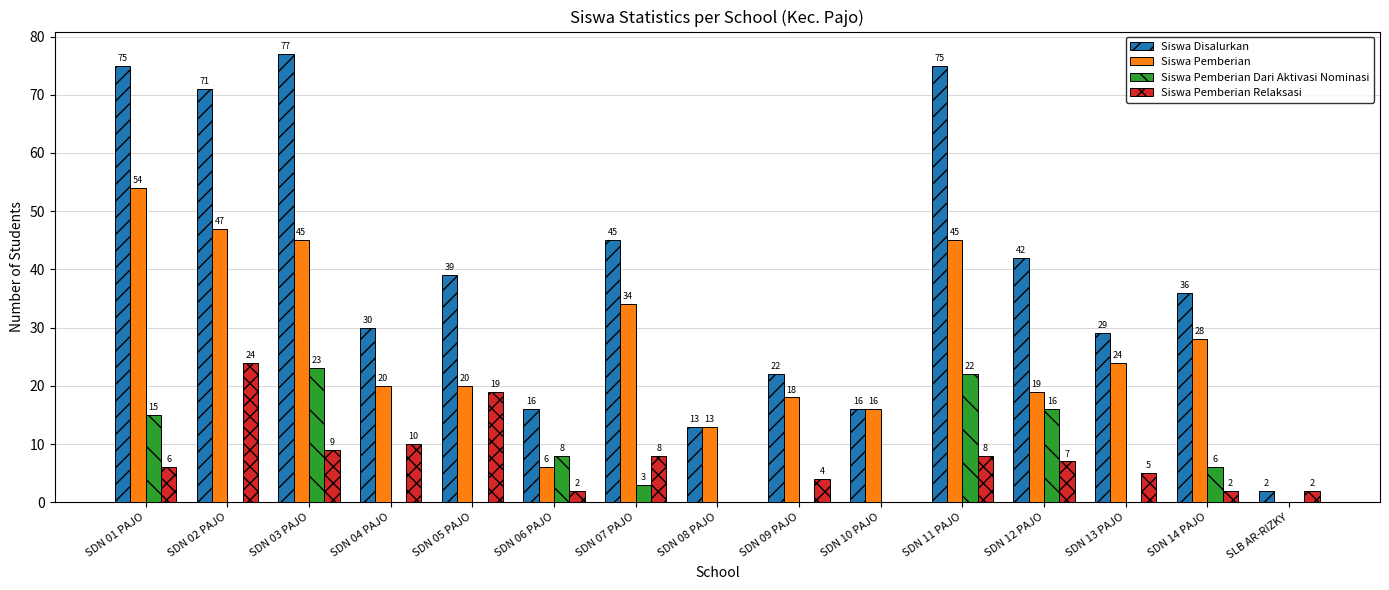

Which series changed the most between SDN 01 PAJO and SDN 11 PAJO?

Siswa Pemberian